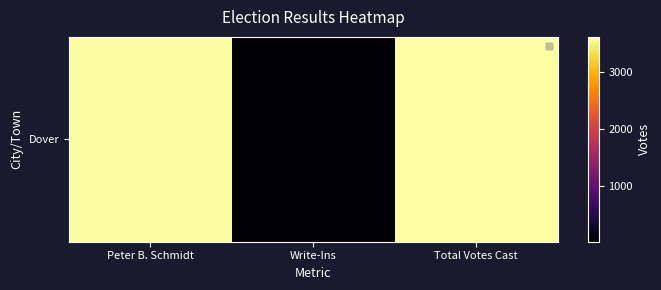

Reading right to left, transcribe all the data shown in this chart.

3611	23	3588